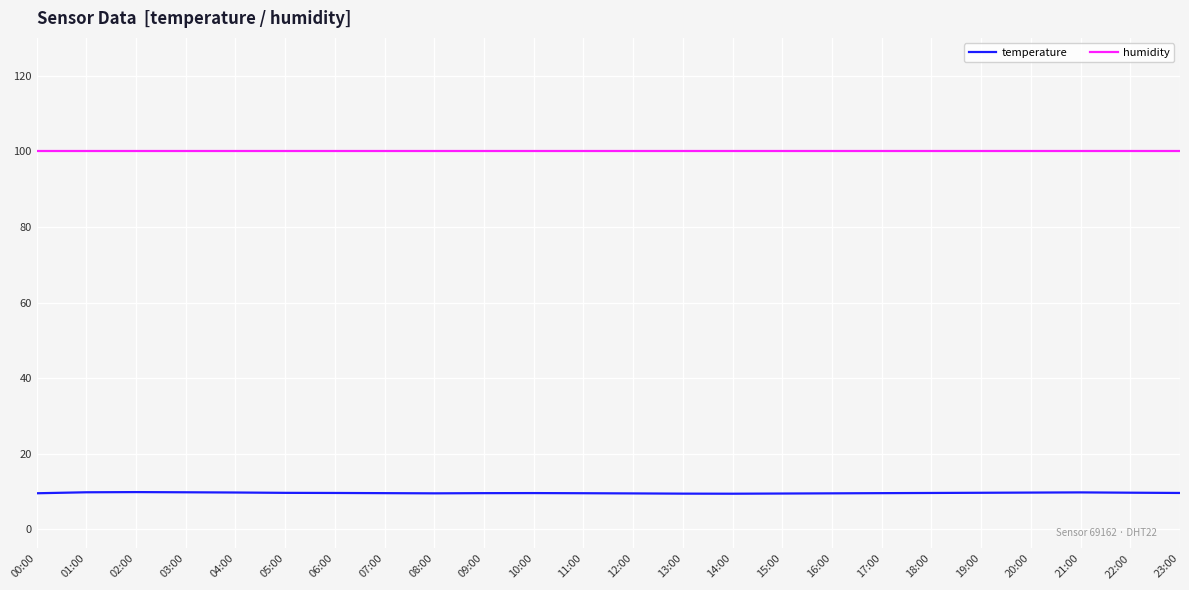

What is the difference between the temperature values at 04:00 and 19:00?

0.1